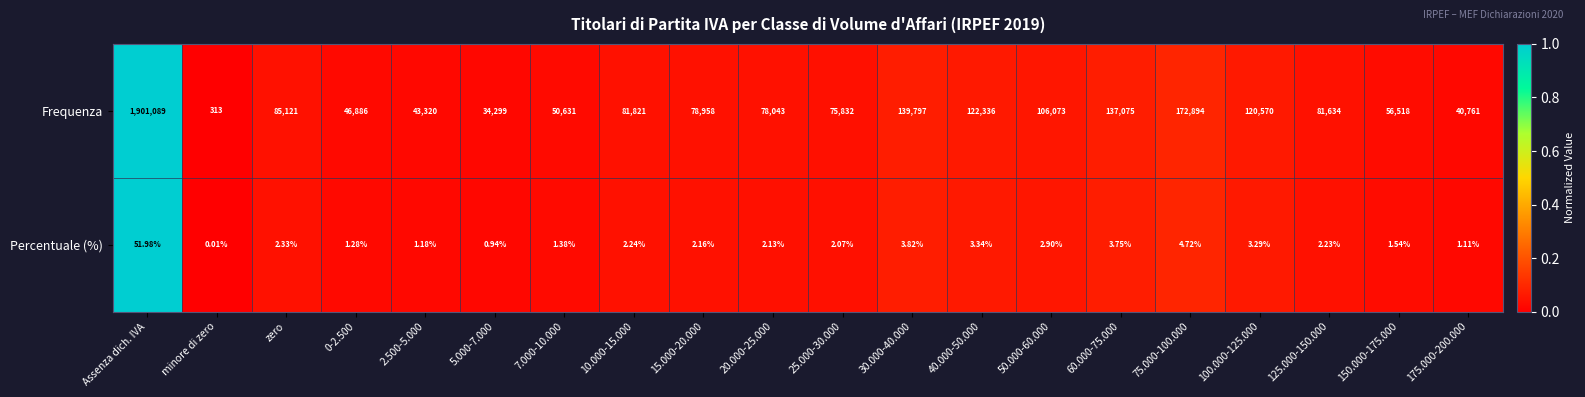

Between 2.500-5.000 and 30.000-40.000, which series saw the biggest shift?

Frequenza